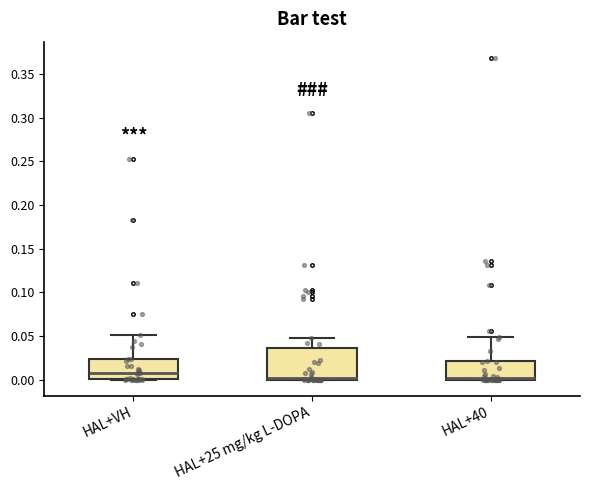

Reading left to right, transcribe this box plot: for each box, give where its median line is, the range the box spans, and where its two whiskers end, as read against the y-axis. The values are not printed on the chart, so give them approximately, as read against the axis.

HAL+VH: median 0.010, box 0.000 to 0.025, whiskers 0.000 to 0.050
HAL+25 mg/kg L-DOPA: median 0.000 (just above the box's lower edge), box 0.000 to 0.035, whiskers 0.000 to 0.050
HAL+40: median 0.000 (just above the box's lower edge), box 0.000 to 0.020, whiskers 0.000 to 0.050